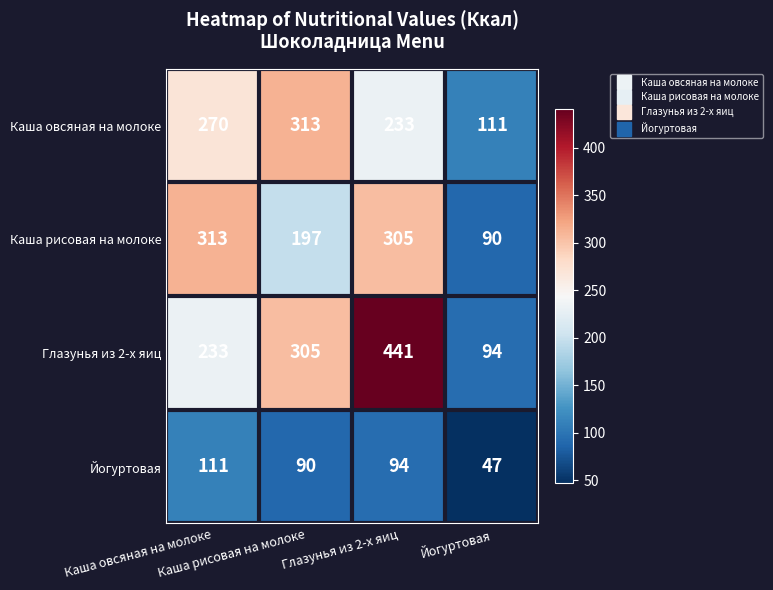

What is the maximum value shown in the chart?

441